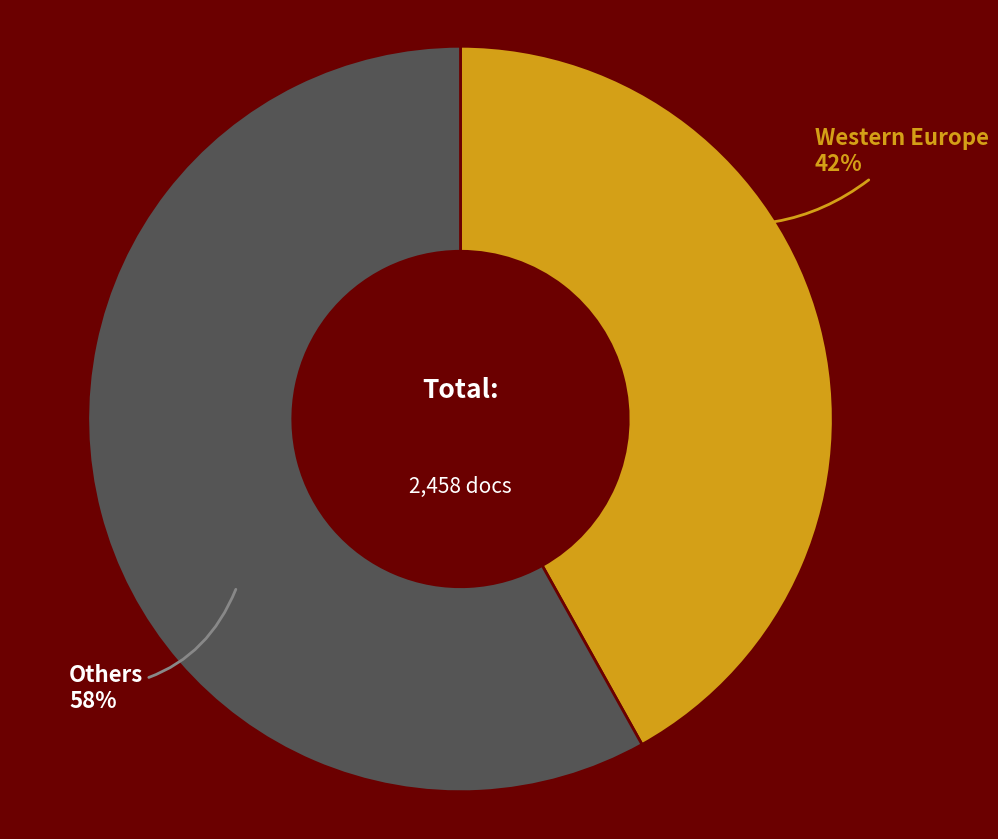

Is it true that Western Europe is 42% of the pie?

True